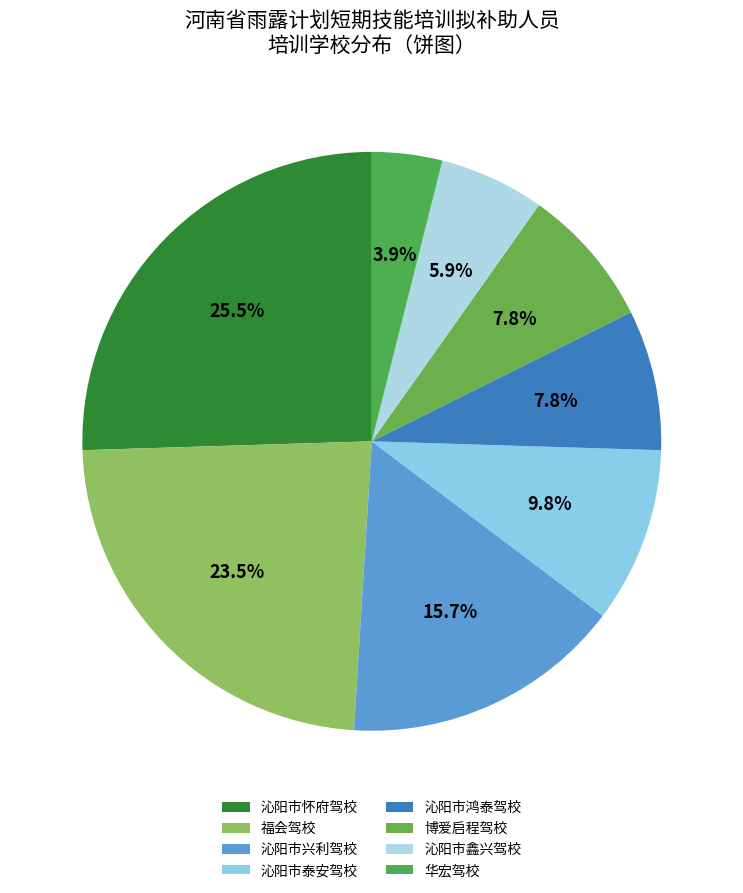

How many slices are in this pie chart?

8